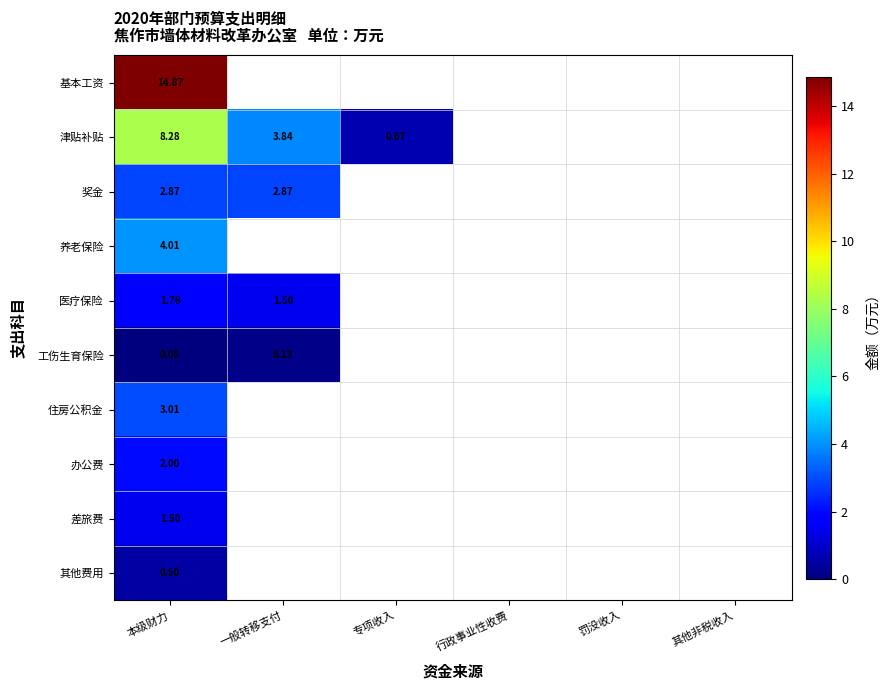

Rank the series at 本级财力 from lowest to highest value.

工伤生育保险, 其他费用, 差旅费, 医疗保险, 办公费, 奖金, 住房公积金, 养老保险, 津贴补贴, 基本工资